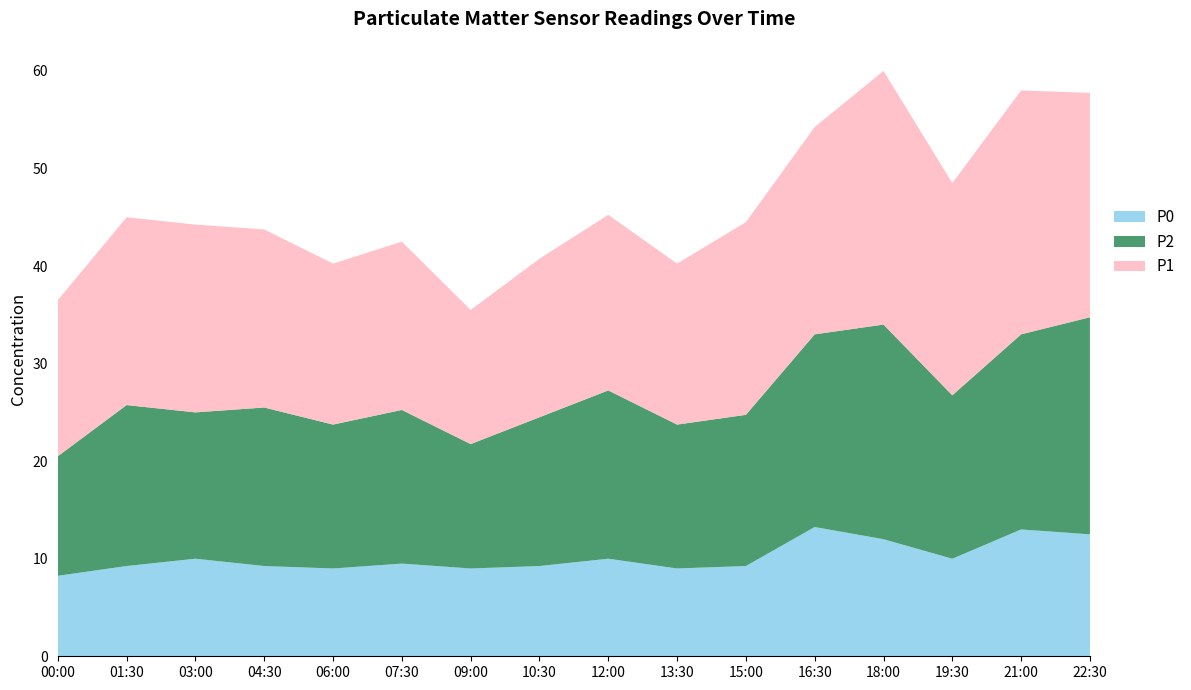

In P1, how many points are lower than both neighbors (excluding endpoints)?

4